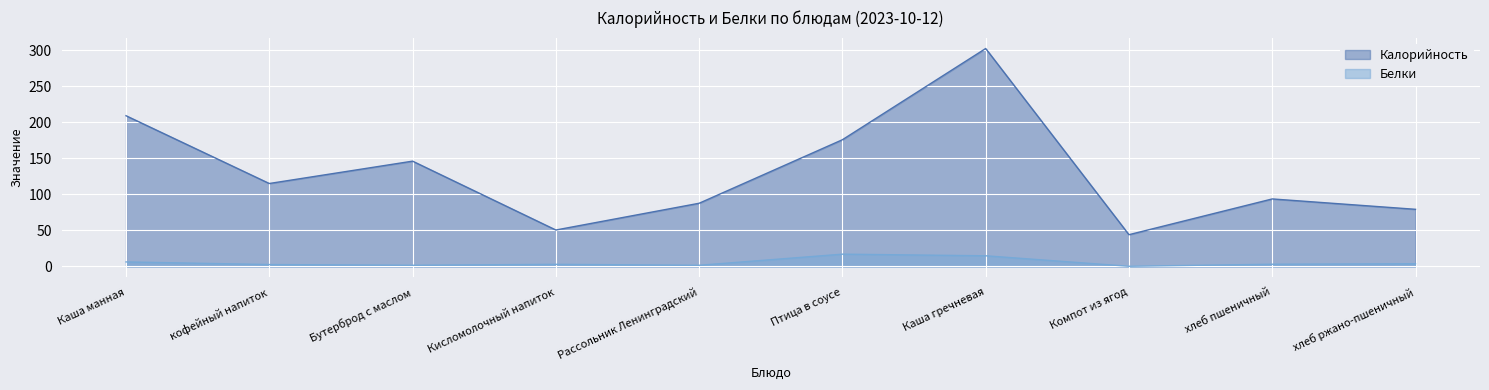

What is the spread (max minus min) of values at Каша гречневая?

287.5